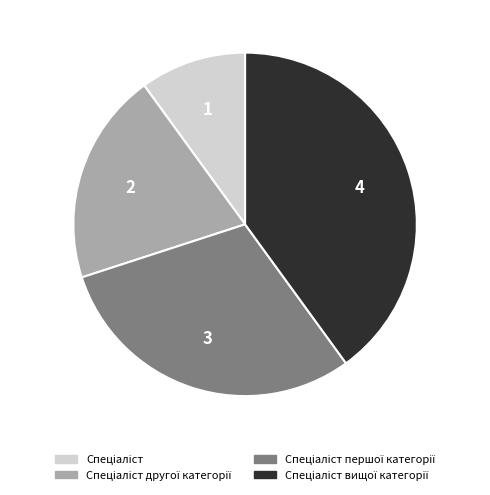

Is there a majority slice in this chart?

No